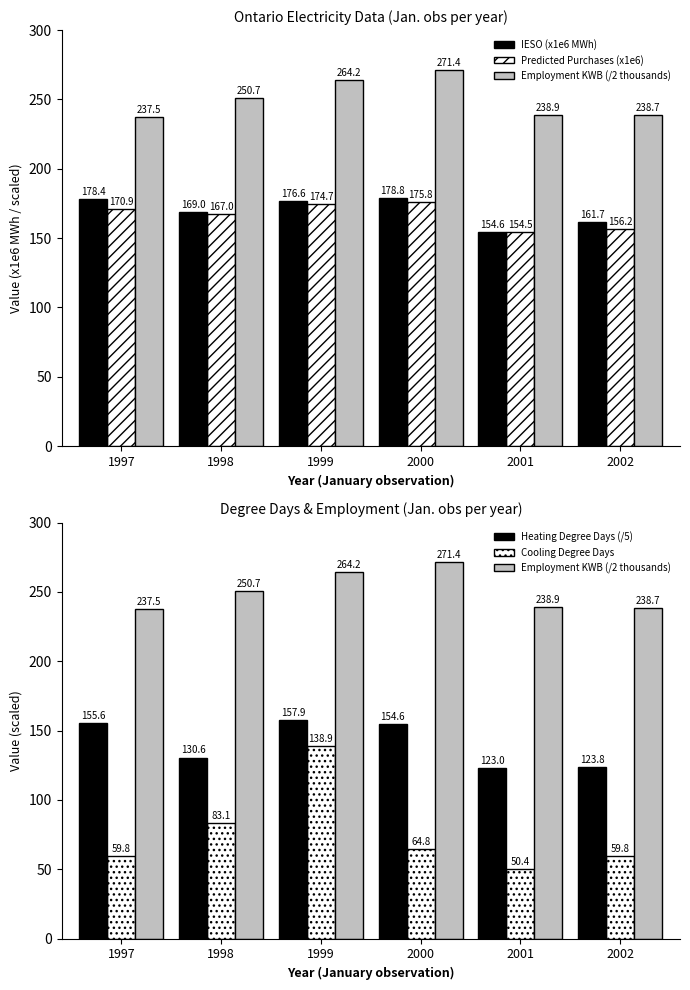

At which label is Employment KWB (/2 thousands) closest to 254?

1998